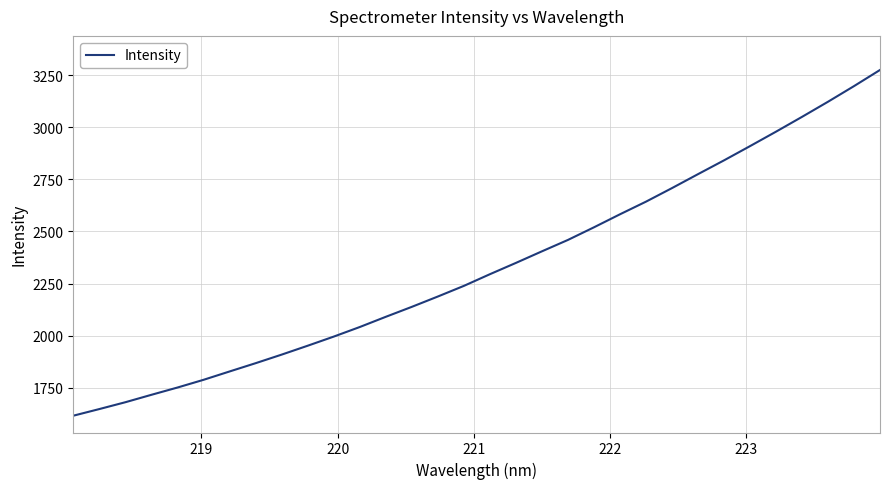

Reading right to left, extract all data points from this chart.

3276.4	3198.8	3123.7	3051.0	2979.8	2910.4	2841.9	2775.7	2708.7	2643.5	2582.8	2520.2	2459.5	2404.7	2349.0	2294.7	2238.6	2187.5	2137.8	2089.9	2040.9	1994.8	1951.0	1908.2	1867.0	1827.2	1787.1	1750.0	1715.1	1679.4	1646.5	1614.6